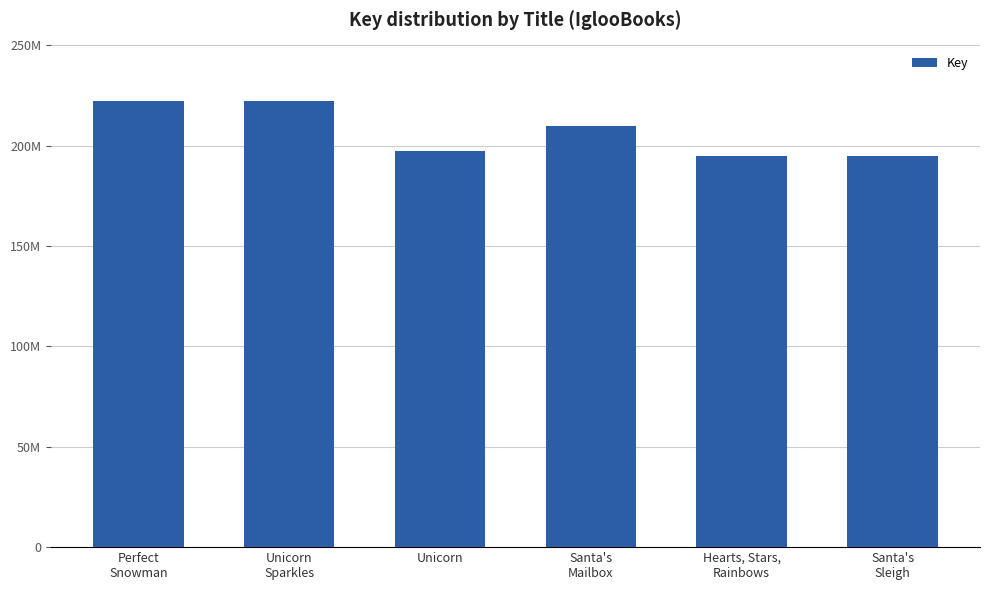

True or false: the data shows 373650359 at Santa's
Mailbox.

False